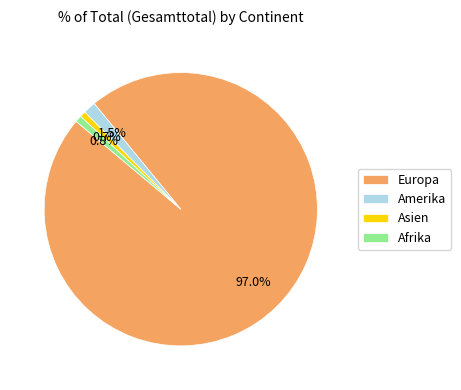

Which slice represents more than half of the pie?

Europa